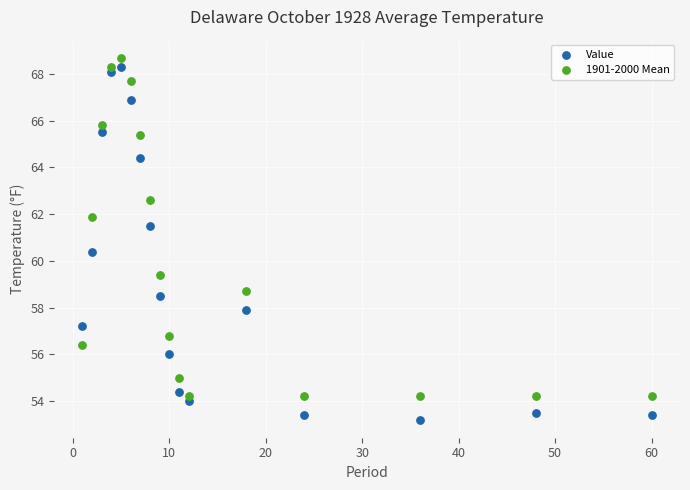

What are all the series names shown in the legend?

Value, 1901-2000 Mean